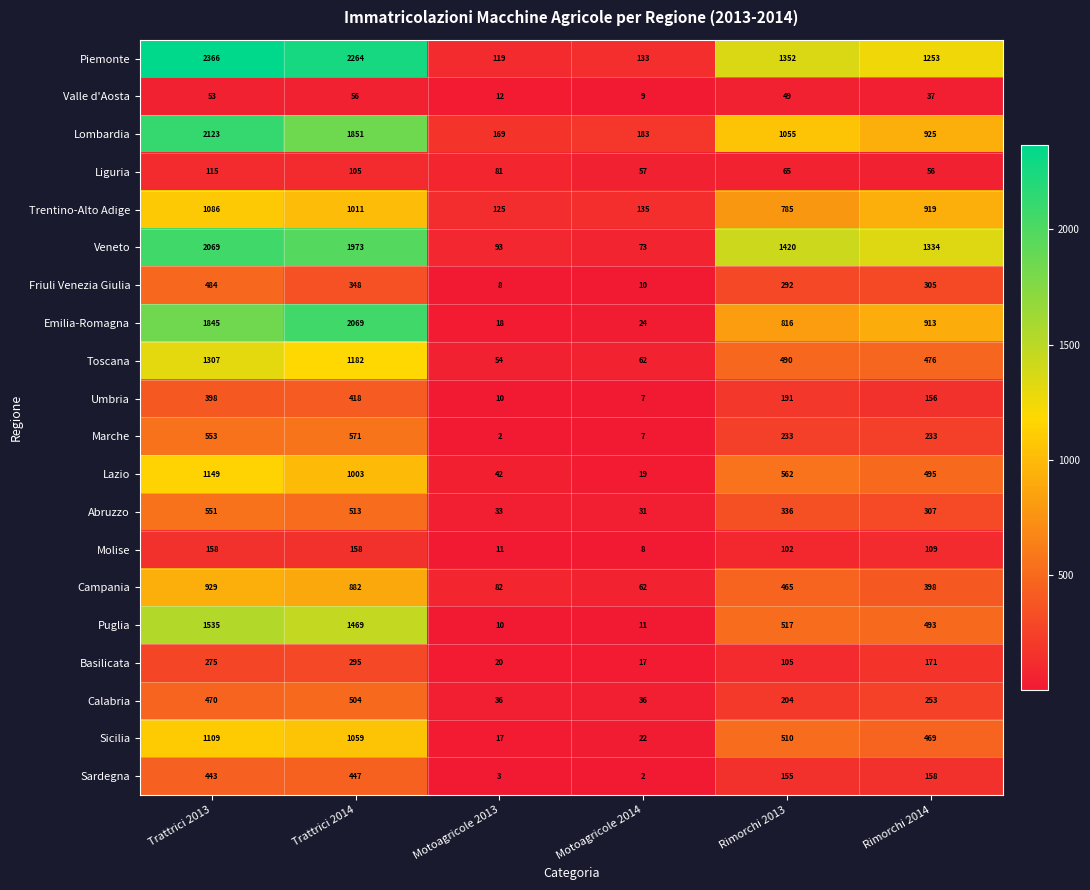

Which category has the highest value in the Piemonte series?

Trattrici 2013